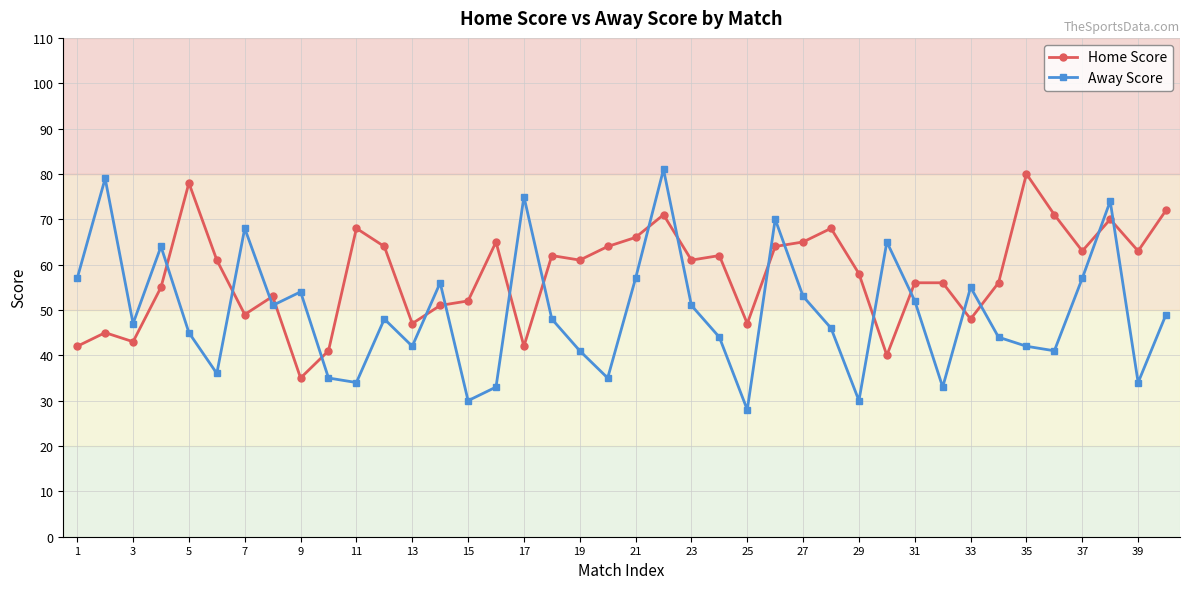

Does the chart have visible grid lines?

Yes